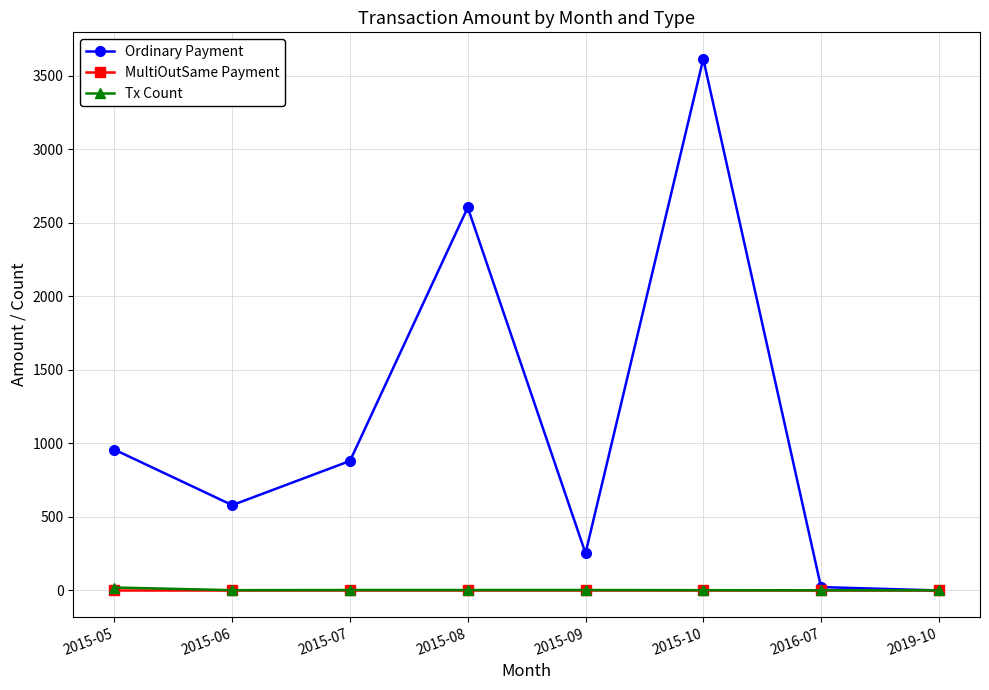

How many MultiOutSame Payment values are between 0 and 1?

8